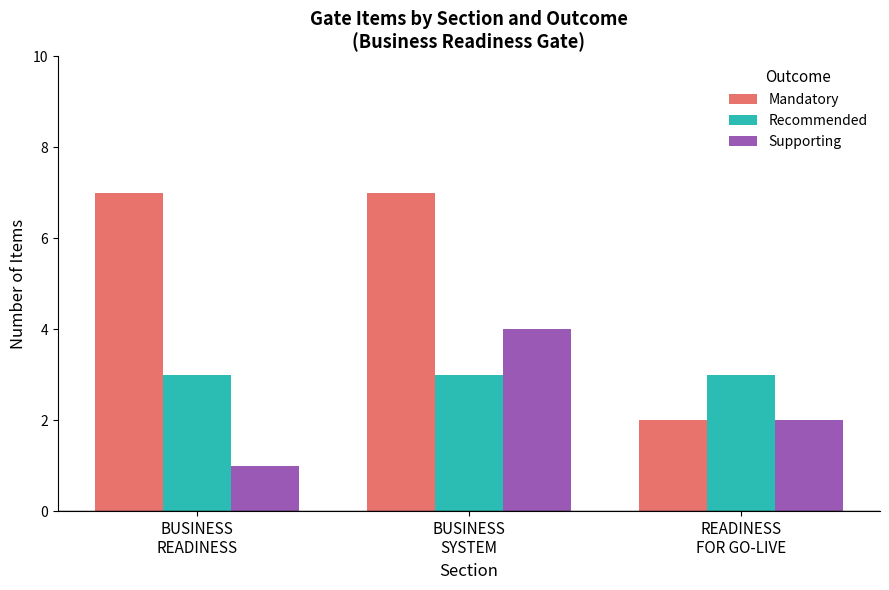

Reading right to left, what are all the values shown in this chart?

Mandatory: 2	7	7
Recommended: 3	3	3
Supporting: 2	4	1